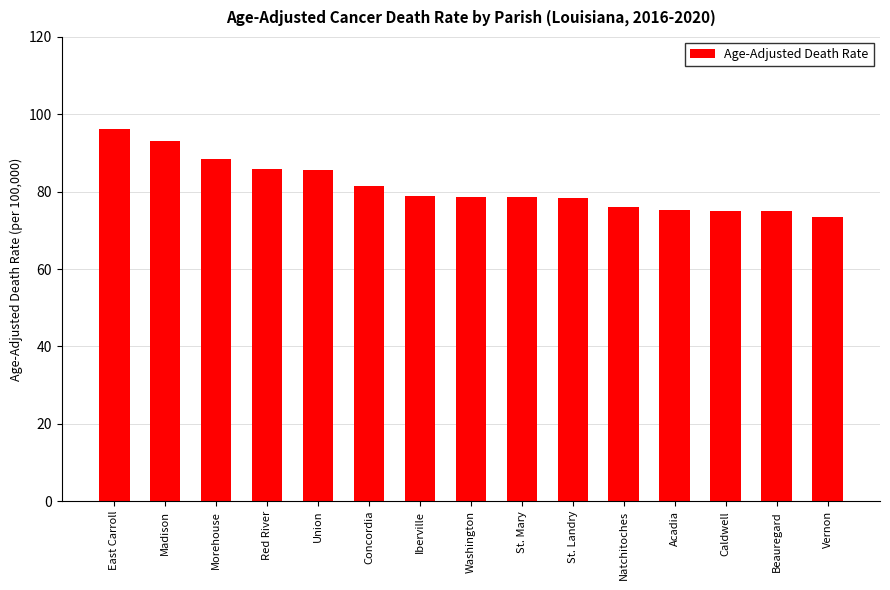

What is the label of the 11th bar from the right?

Union